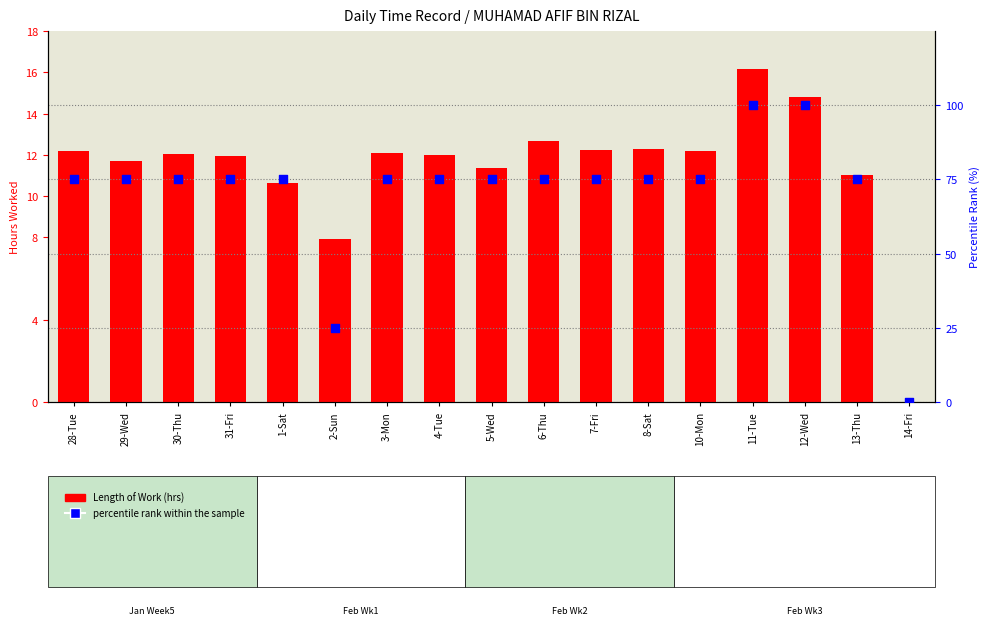

What is the total value across all series at 8-Sat?

87.3